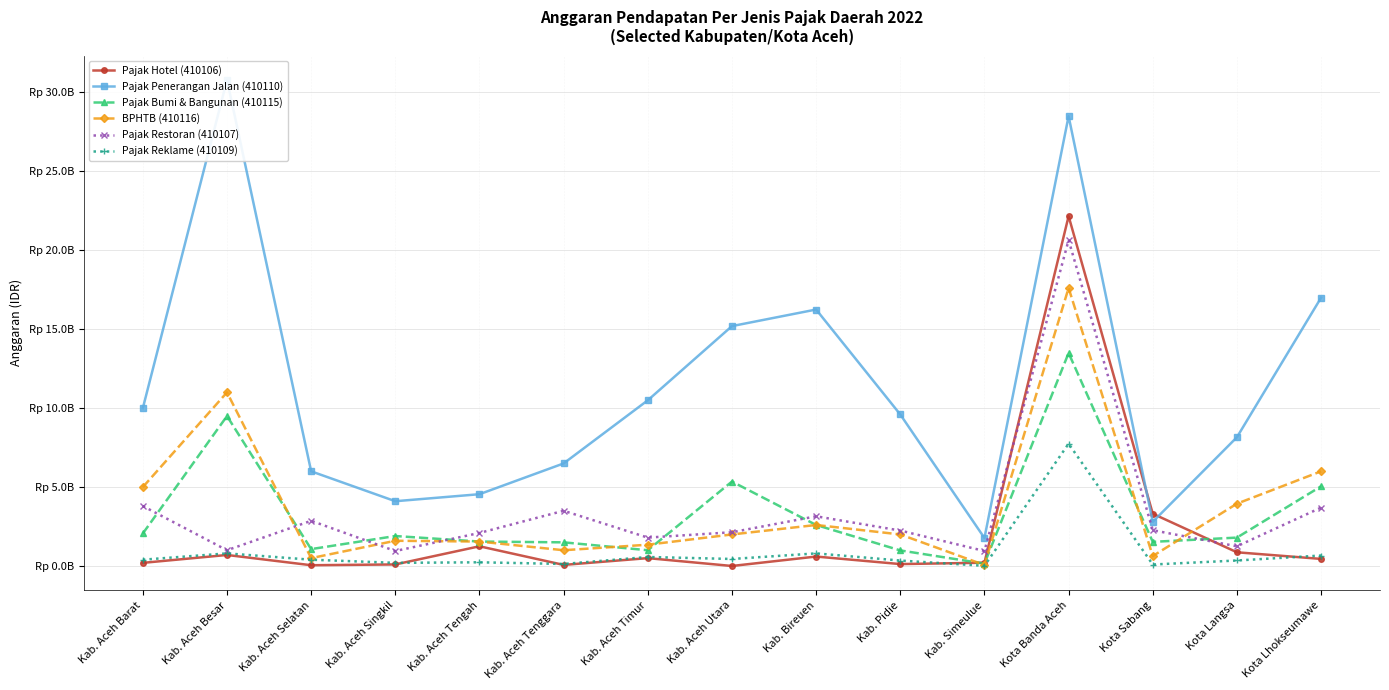

Is it true that Pajak Penerangan Jalan (410110) equals 8160000000 at Kota Langsa?

True